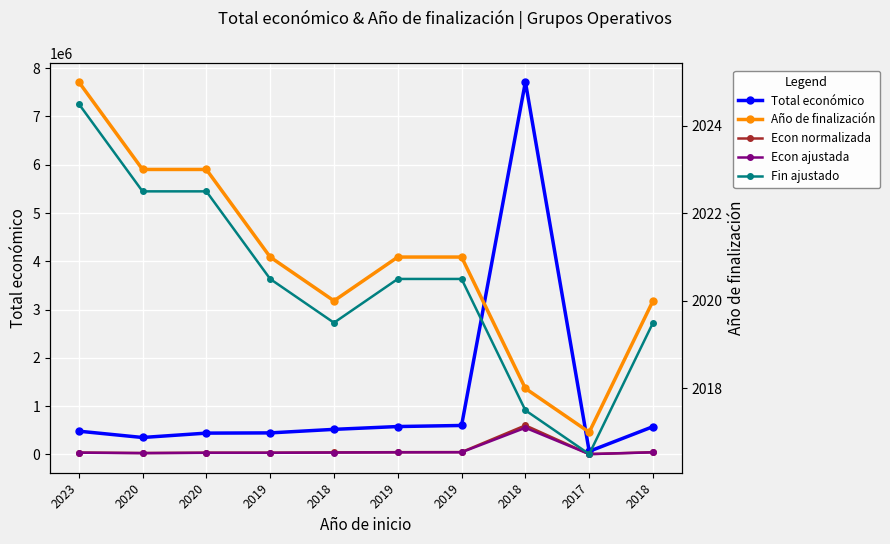

What value does the Fin ajustado series have at 2018?

2019.5